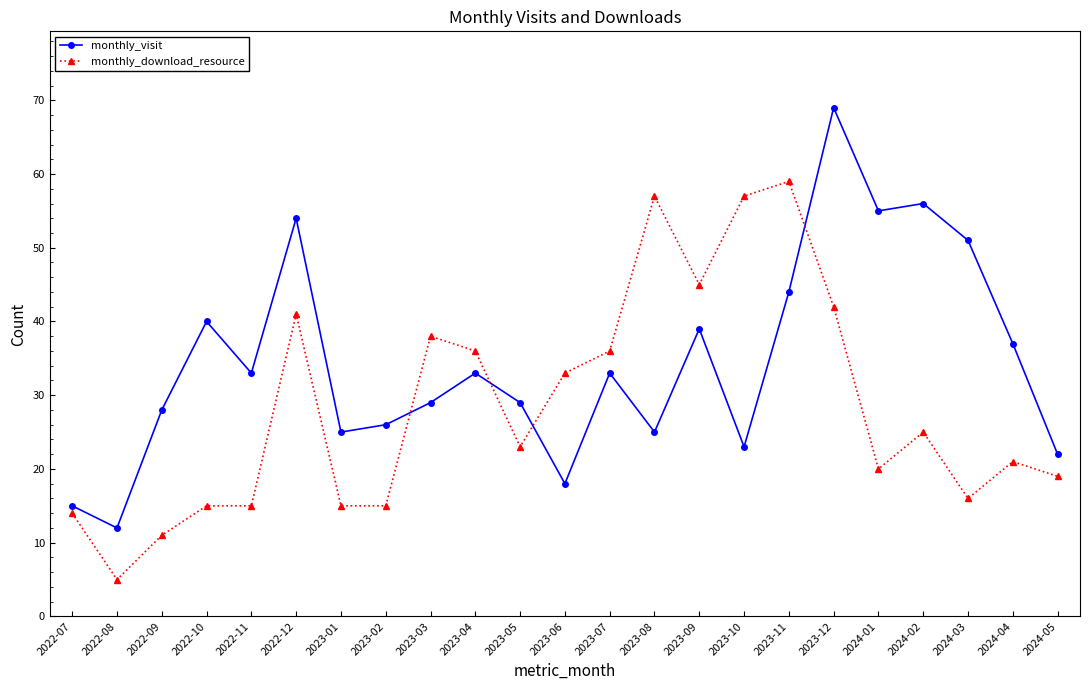

What is the sum of all monthly_download_resource values?

658